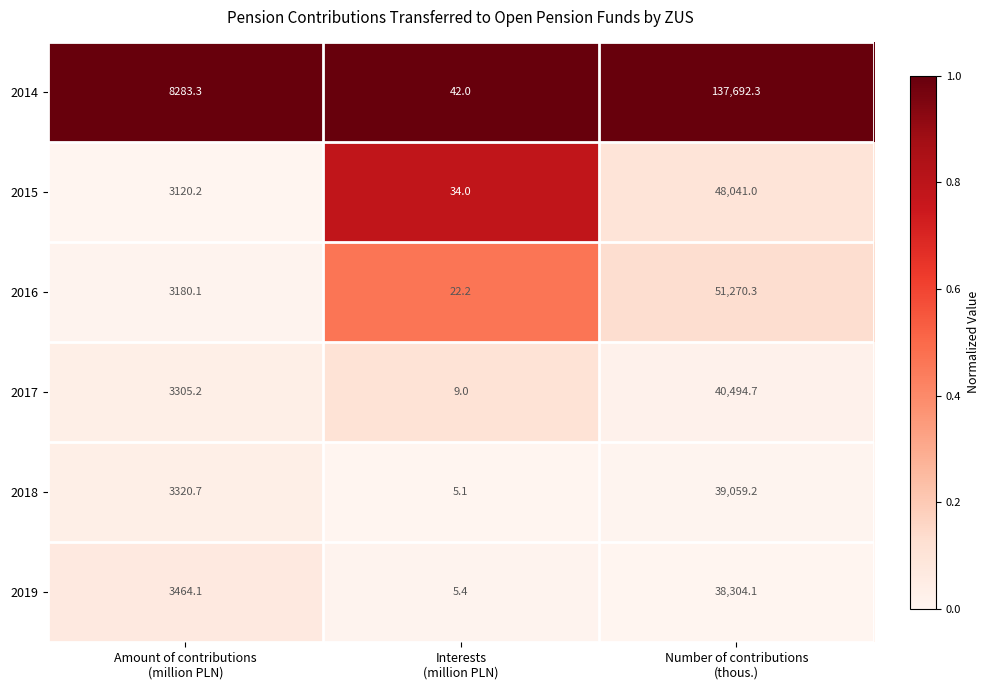

Which series has the largest range (max minus min)?

2014